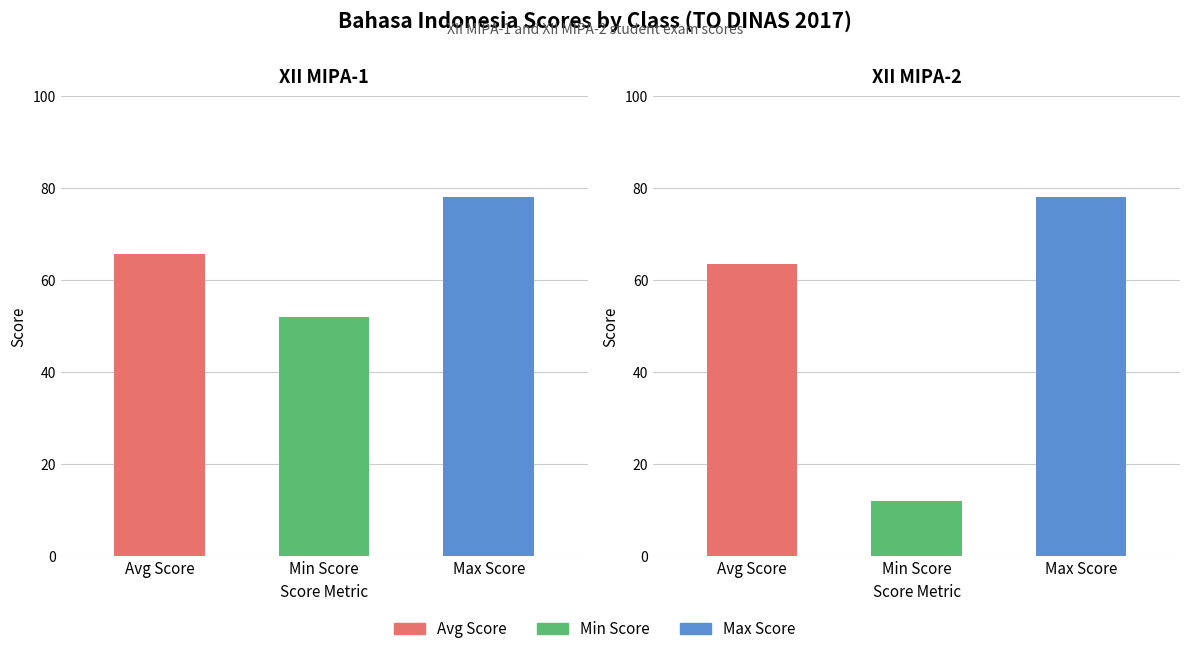

List the series in order of their overall mean, lowest first.

Min Score, Avg Score, Max Score